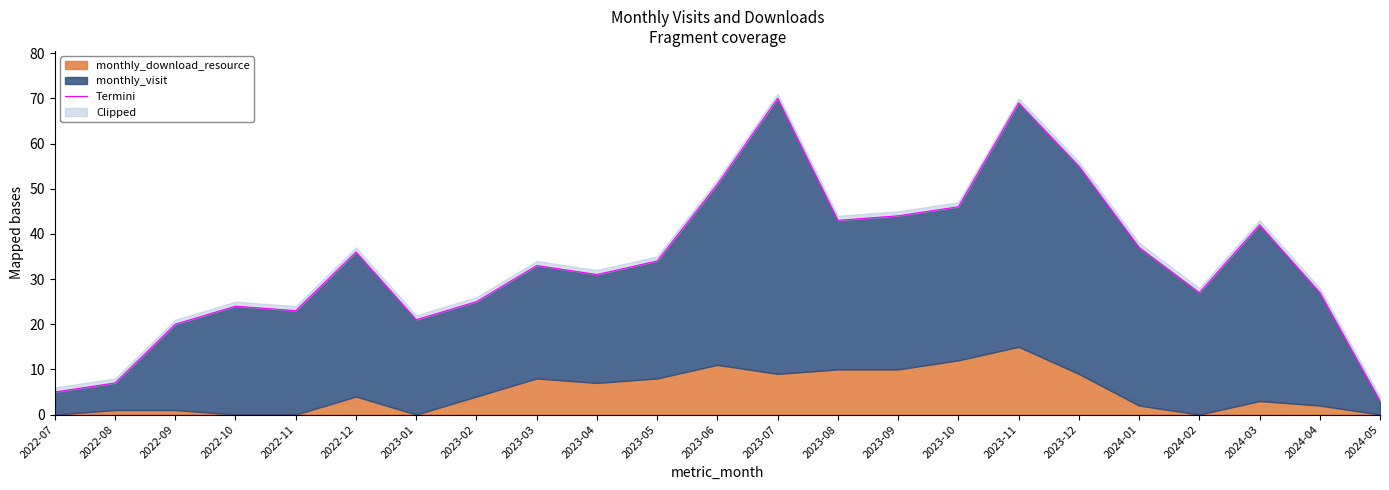

What is the label of the 12th point from the left?

2023-06